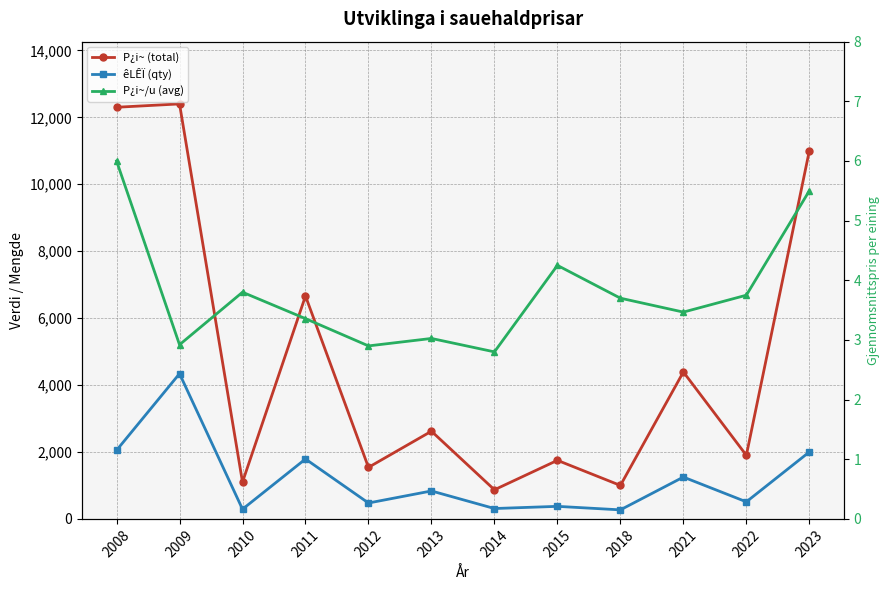

Between 2022 and 2023, which series saw the biggest shift?

P¿i~ (total)